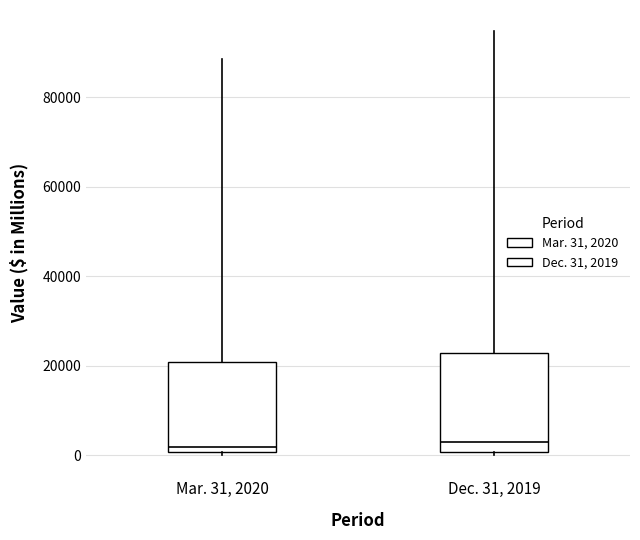

Reading left to right, transcribe this box plot: for each box, give where its median line is, the range the box spans, and where its two whiskers end, as read against the y-axis. The values are not printed on the chart, so give them approximately, as read against the axis.

Mar. 31, 2020: median 2000, box 0 to 20000, whiskers 0 (just below the box's lower edge) to 88000
Dec. 31, 2019: median 2000, box 0 to 22000, whiskers 0 (just below the box's lower edge) to 94000